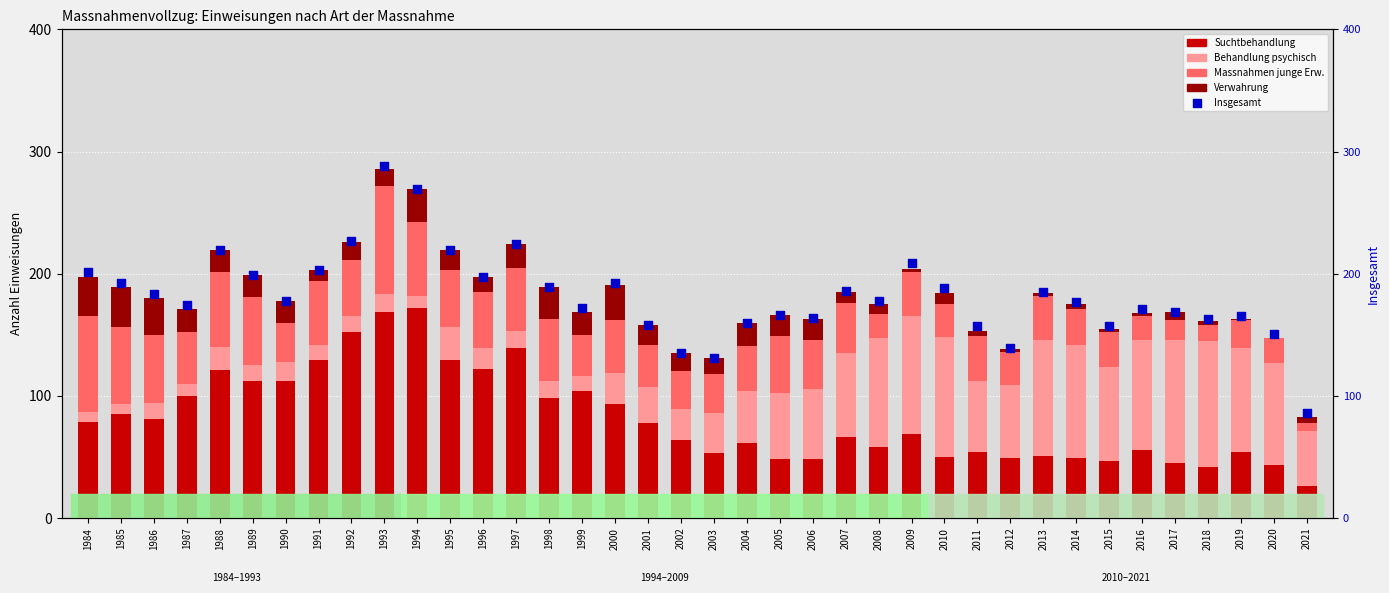

At which category is the sum across all series the highest?

1993